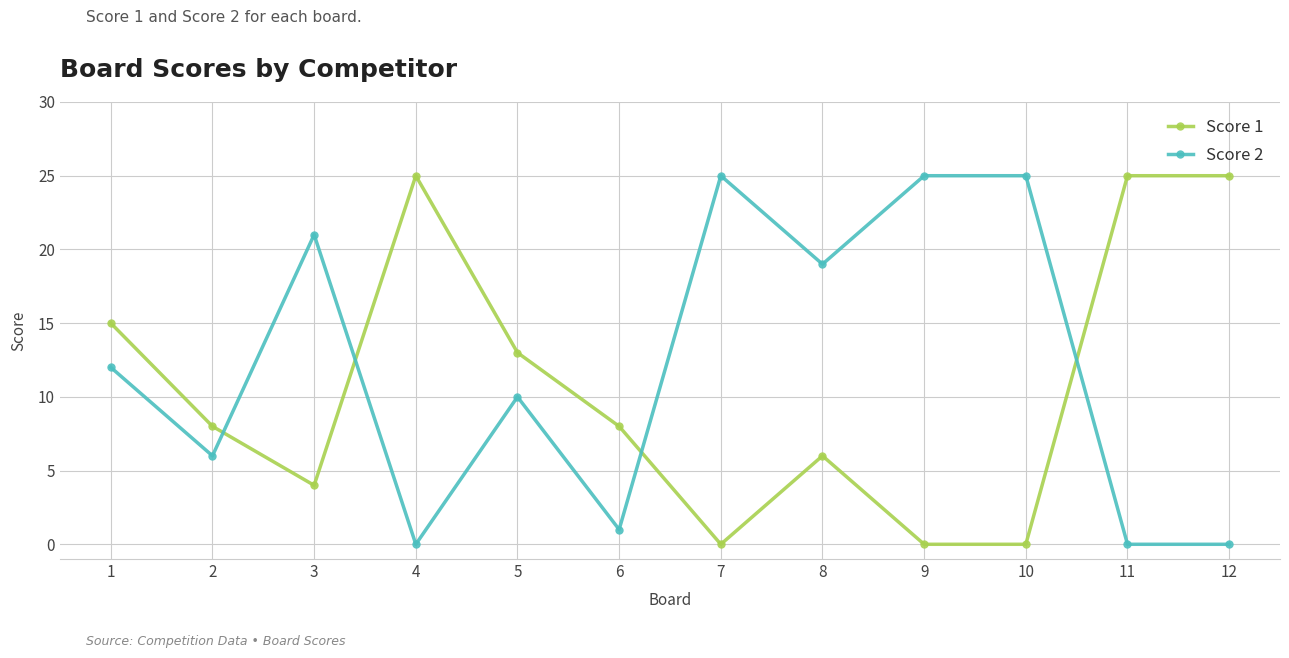

Reading right to left, transcribe all the data shown in this chart.

Score 1: 25	25	0	0	6	0	8	13	25	4	8	15
Score 2: 0	0	25	25	19	25	1	10	0	21	6	12